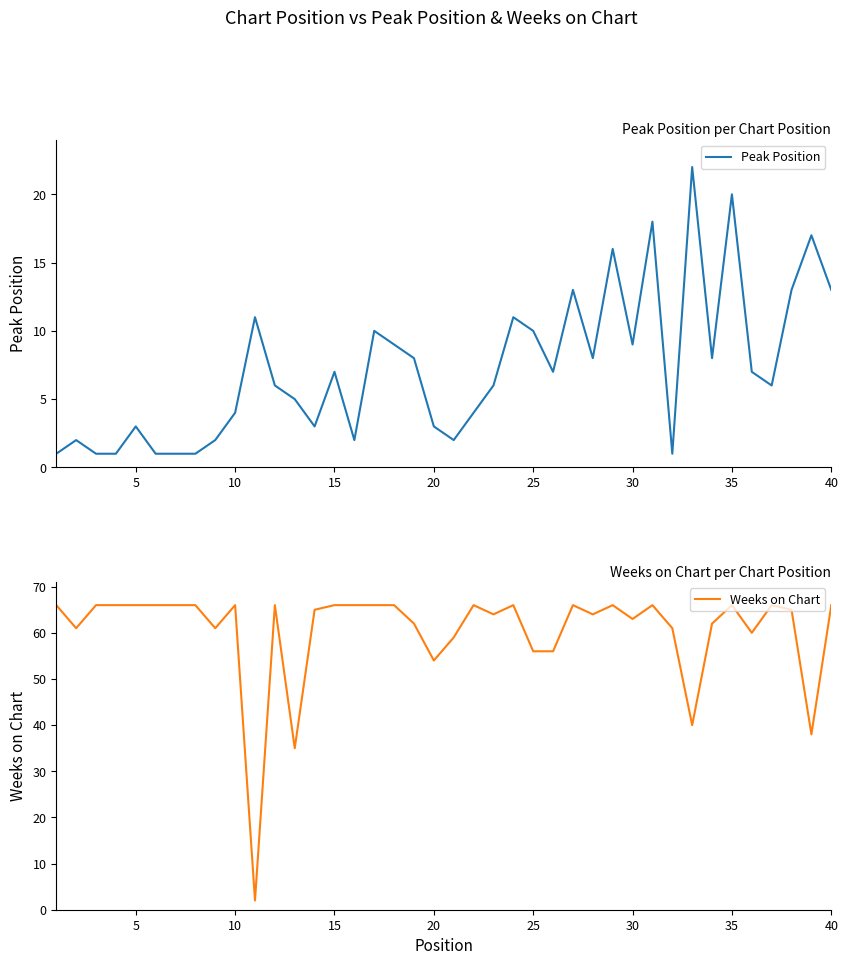

Which series has the largest total across all categories?

Weeks on Chart